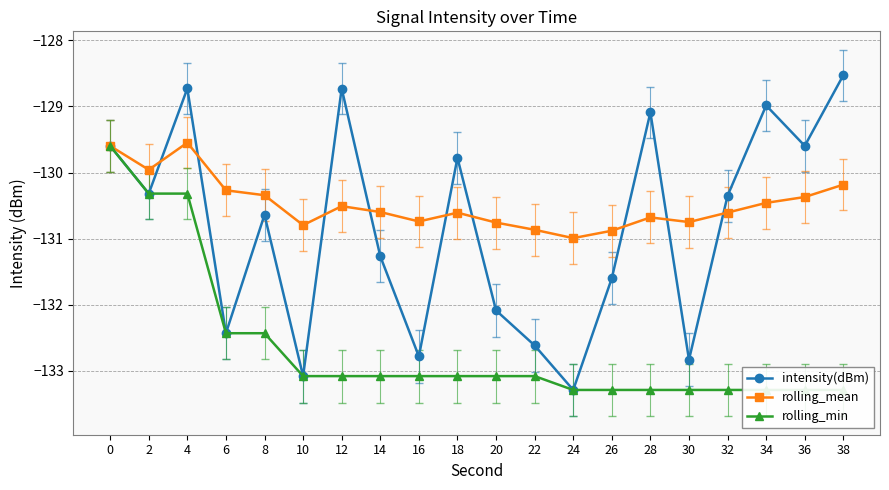

Rank the categories by rolling_mean value from lowest to highest.

24, 26, 22, 10, 20, 30, 16, 28, 18, 32, 14, 12, 34, 36, 8, 6, 38, 2, 0, 4